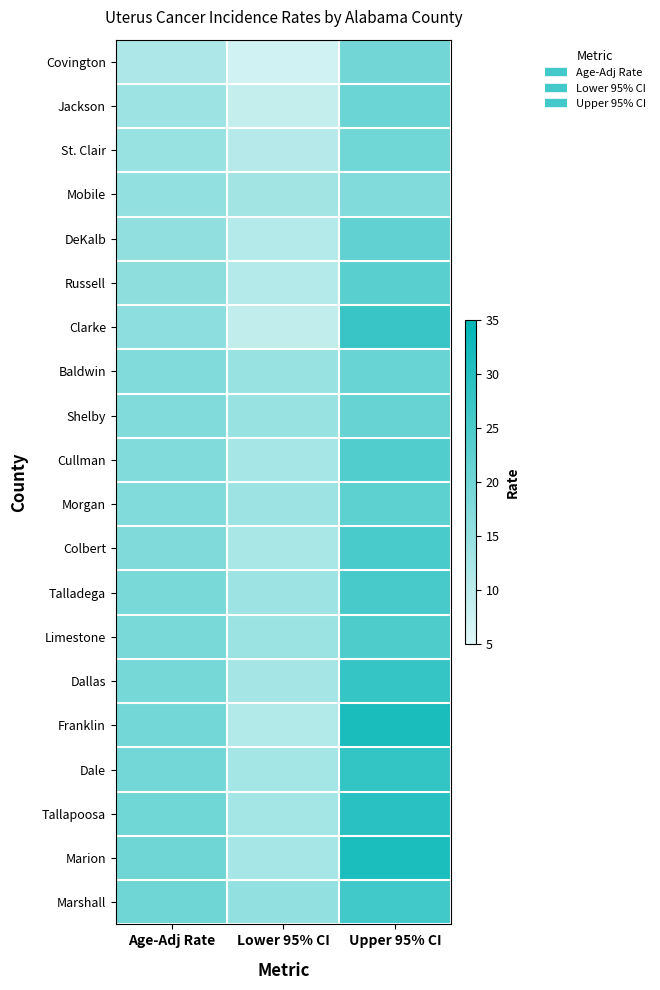

Which category has the lowest value across all series?

Lower 95% CI